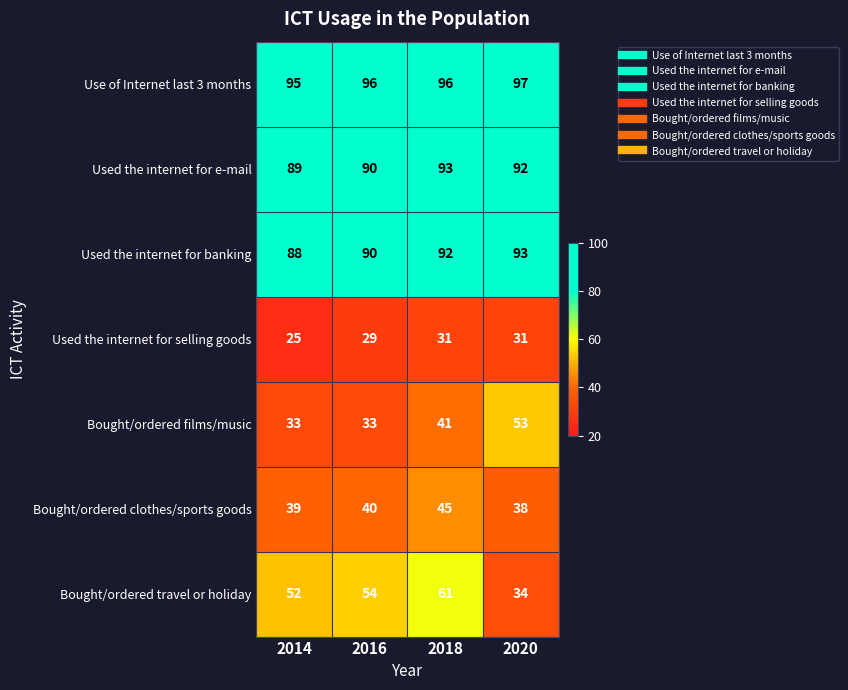

Read the Used the internet for selling goods value at 2018.

31